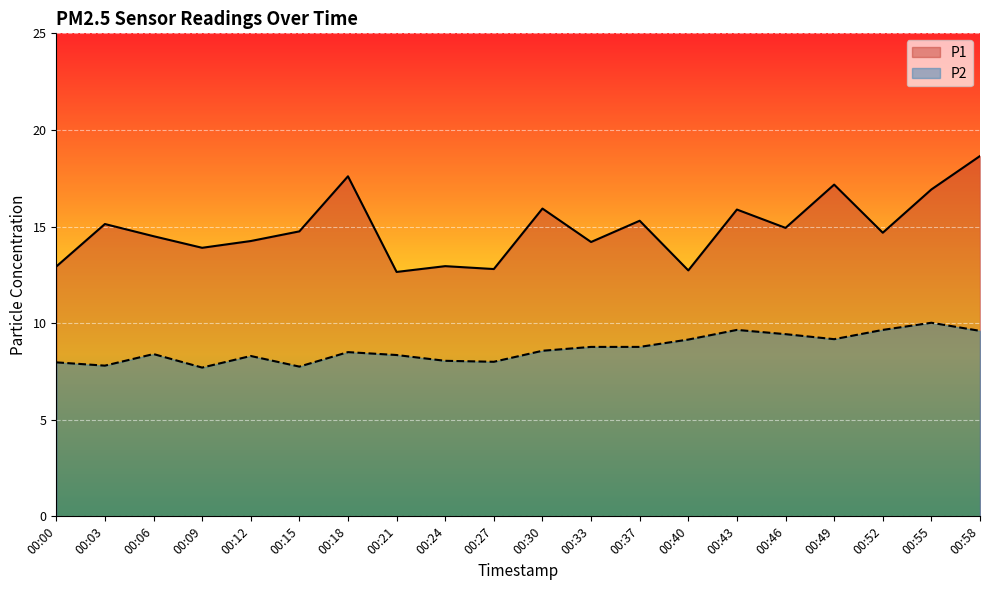

List the labels in order of P1 value, largest first.

00:58, 00:18, 00:49, 00:55, 00:30, 00:43, 00:37, 00:03, 00:46, 00:15, 00:52, 00:06, 00:12, 00:33, 00:09, 00:24, 00:00, 00:27, 00:40, 00:21